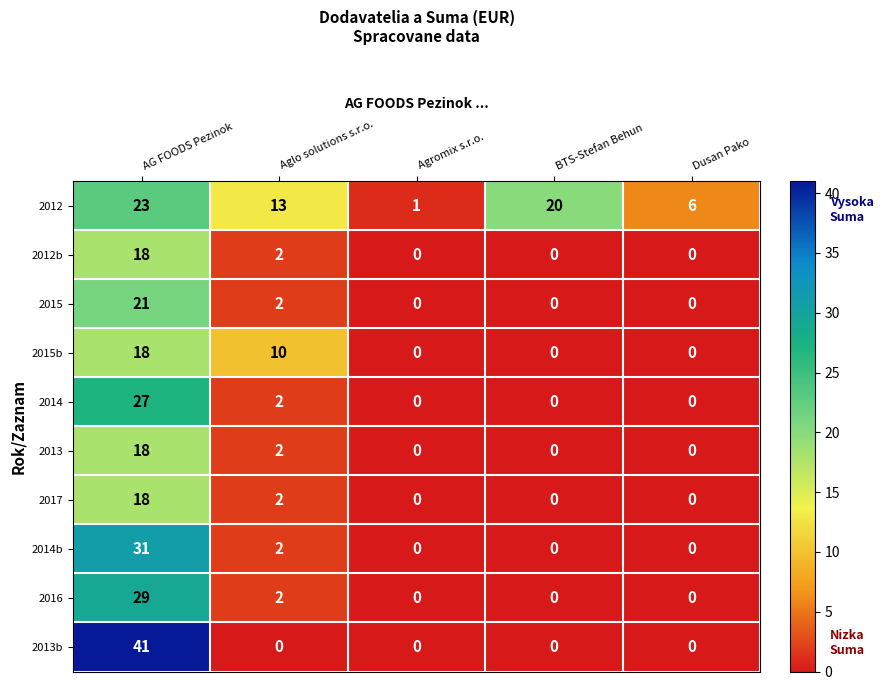

At how many categories does at least one series exceed 35?

1